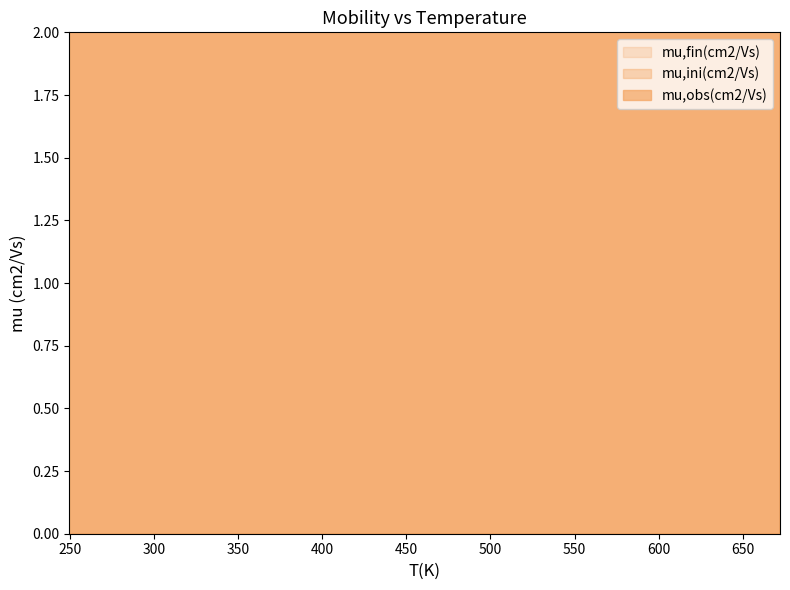

Which category has the highest value across all series?

370.0